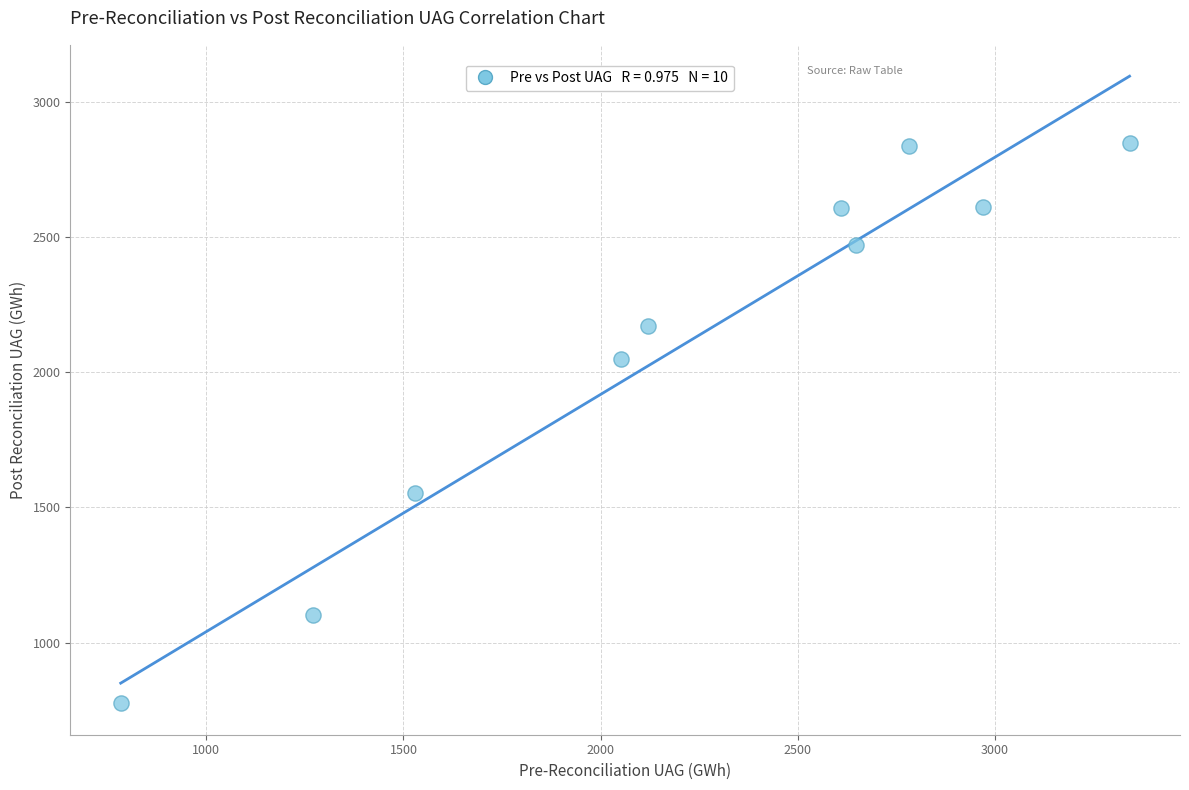

What is the range of X values (max minus min)?

2559.5